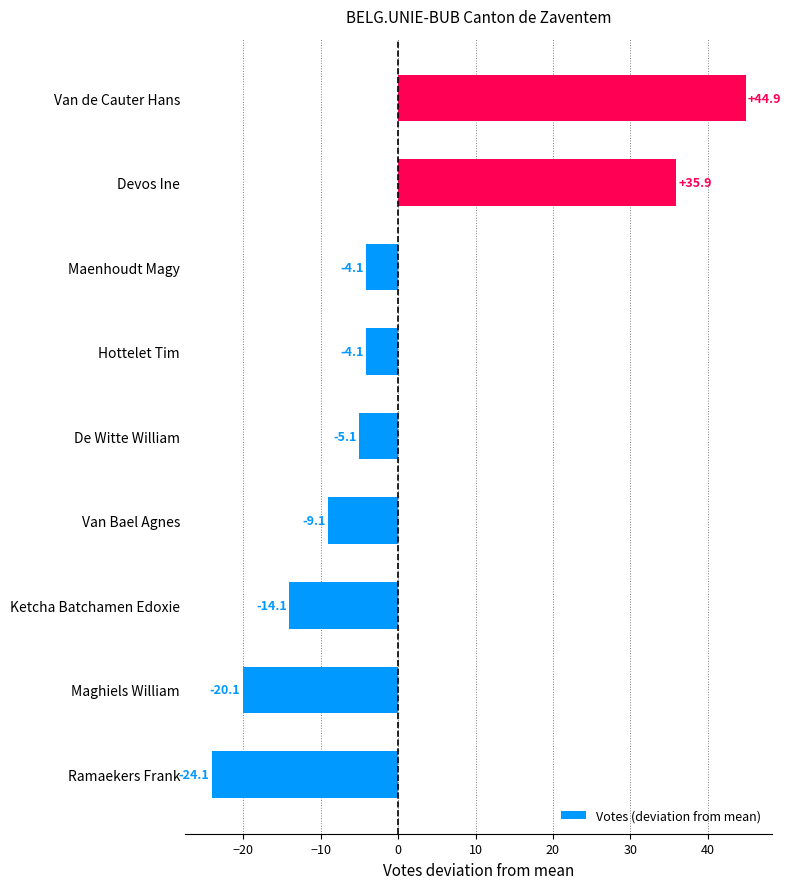

How many positive values are there?

2